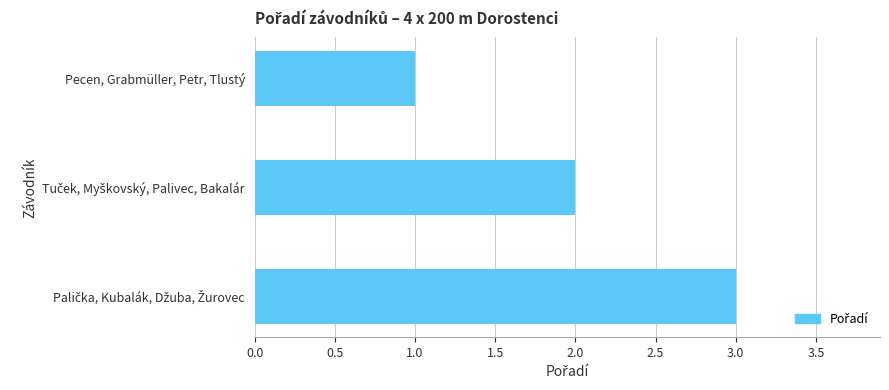

At which category does the chart reach its minimum across all series?

Pecen, Grabmüller, Petr, Tlustý